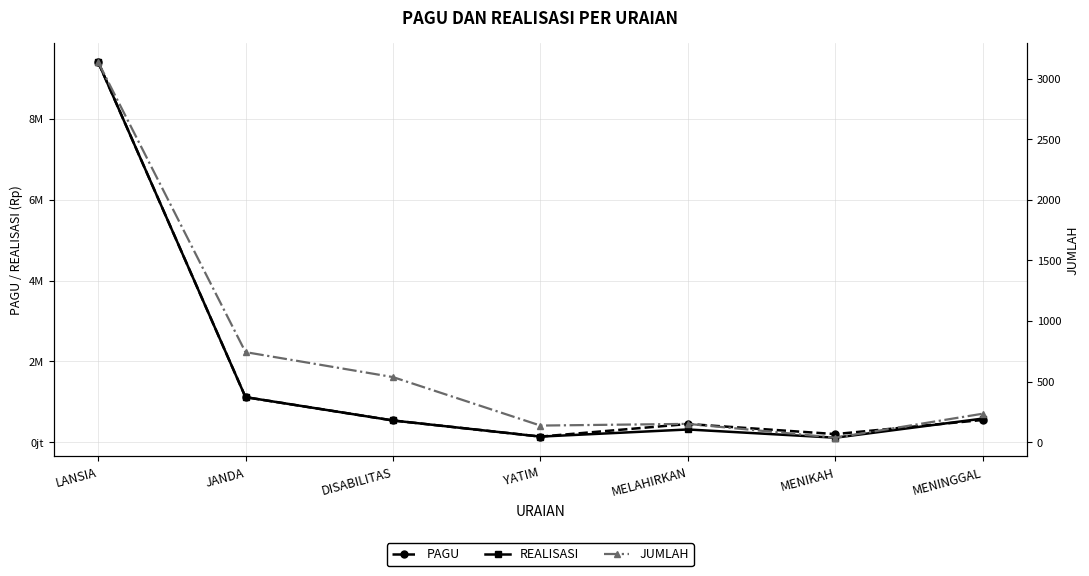

What is the total value across all series at LANSIA?

18828003138